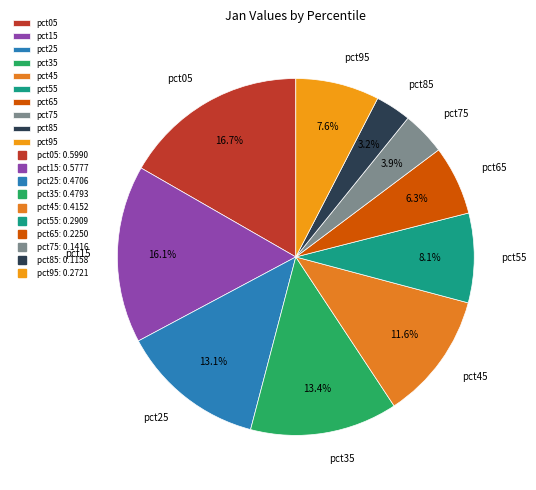

Does any single category account for the majority?

No